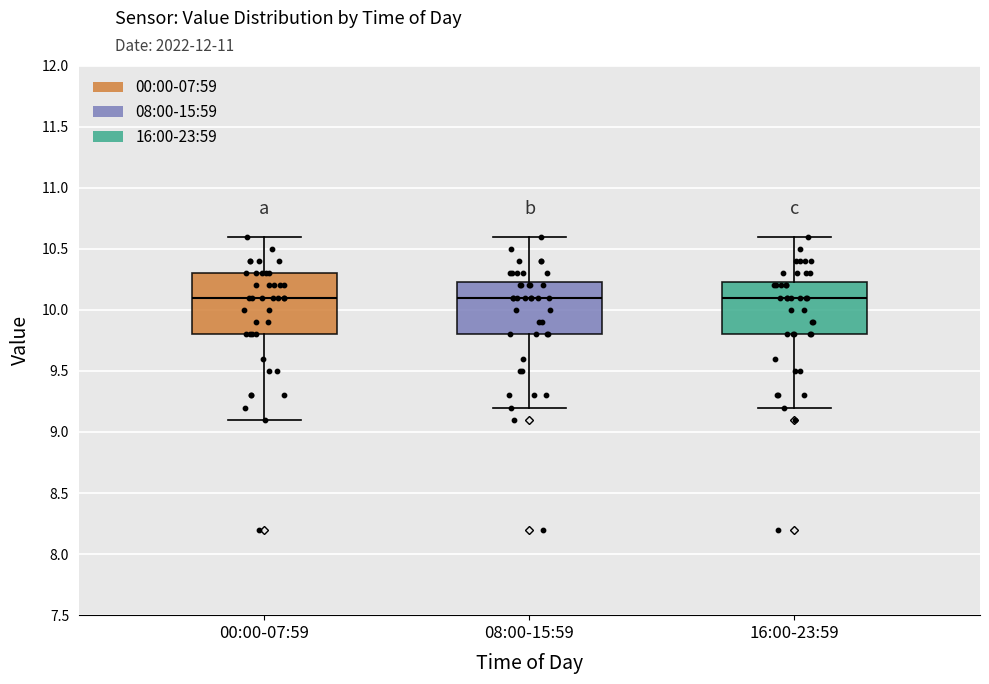

Reading left to right, read every box against the y-axis: the position of its median line, the range the box covers, and the ends of its whiskers. The values are not printed on the chart, so give them approximately, as read against the axis.

00:00-07:59: median 10.10, box 9.80 to 10.30, whiskers 9.10 to 10.60
08:00-15:59: median 10.10, box 9.80 to 10.25, whiskers 9.20 to 10.60
16:00-23:59: median 10.10, box 9.80 to 10.25, whiskers 9.20 to 10.60